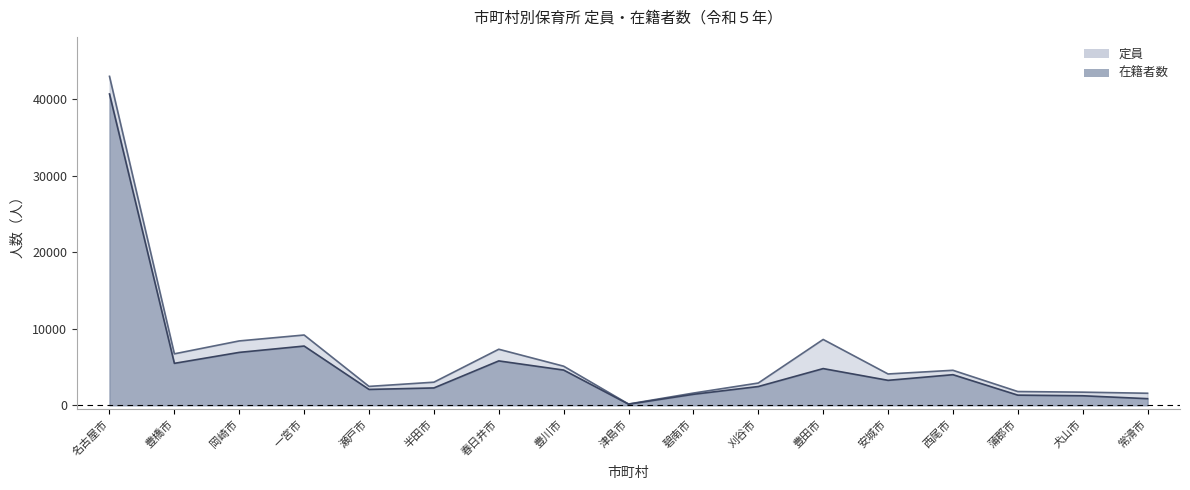

Which category has the lowest value in the 在籍者数 series?

津島市